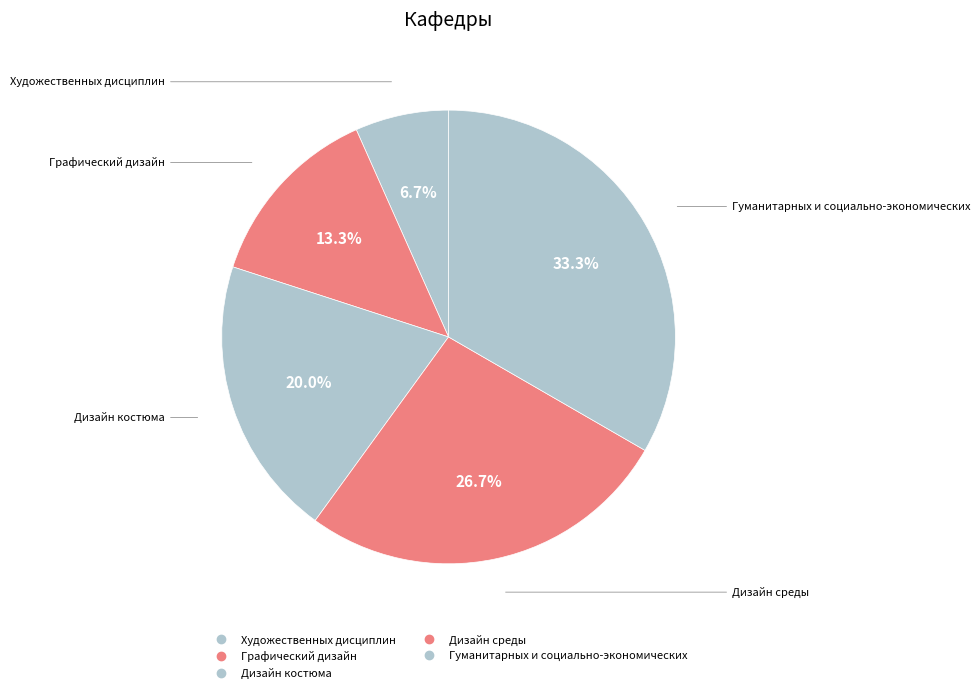

What is the largest slice in the pie chart?

Гуманитарных и социально-экономических